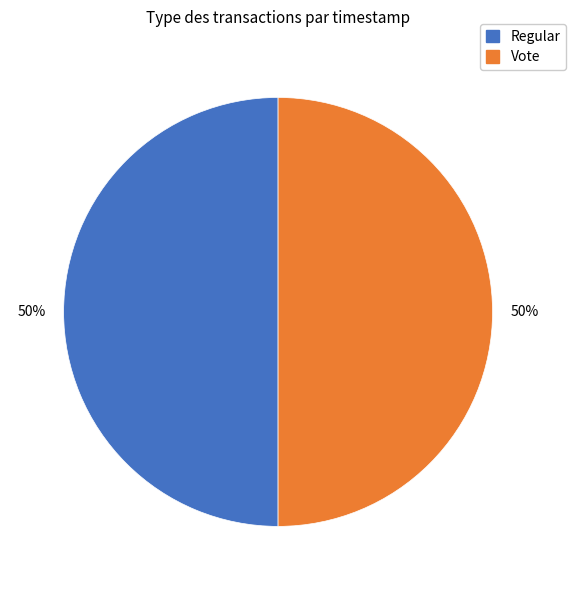

What is the ratio of the value at Regular to the value at Vote?

1.0